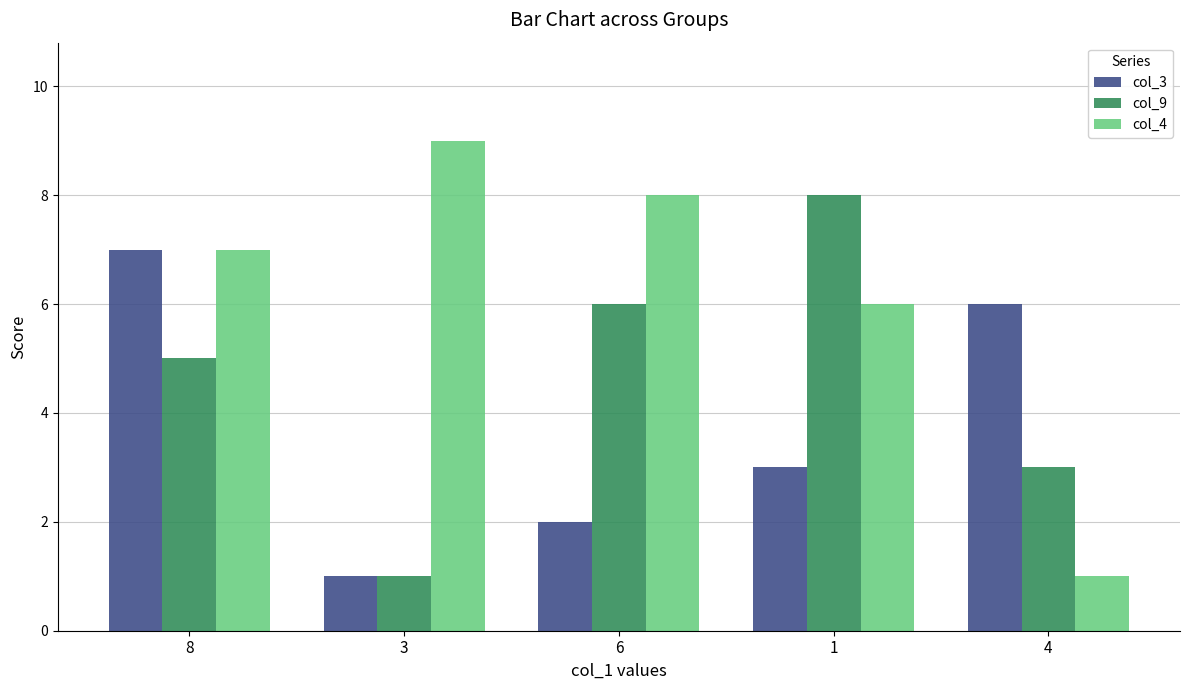

Reading left to right, transcribe all the data shown in this chart.

col_3: 8=7	3=1	6=2	1=3	4=6
col_9: 8=5	3=1	6=6	1=8	4=3
col_4: 8=7	3=9	6=8	1=6	4=1